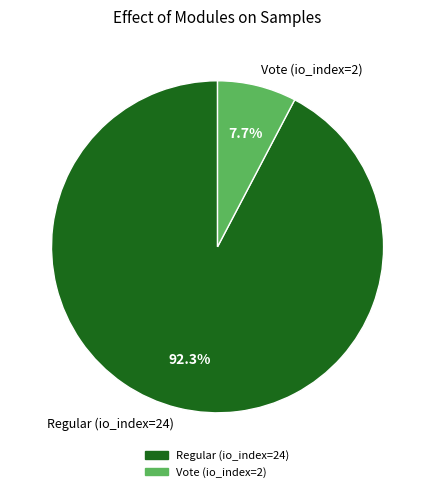

Which slice is the largest?

Regular (io_index=24)